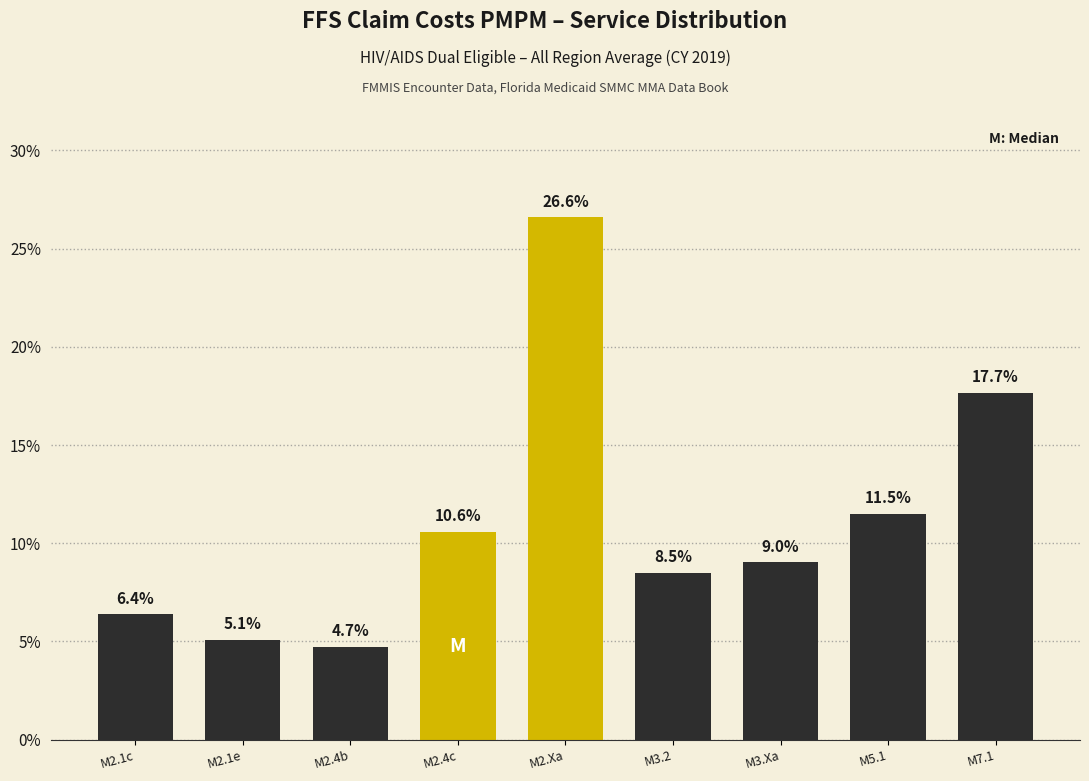

Reading left to right, transcribe all the data shown in this chart.

6.4	5.1	4.7	10.6	26.6	8.5	9.0	11.5	17.7